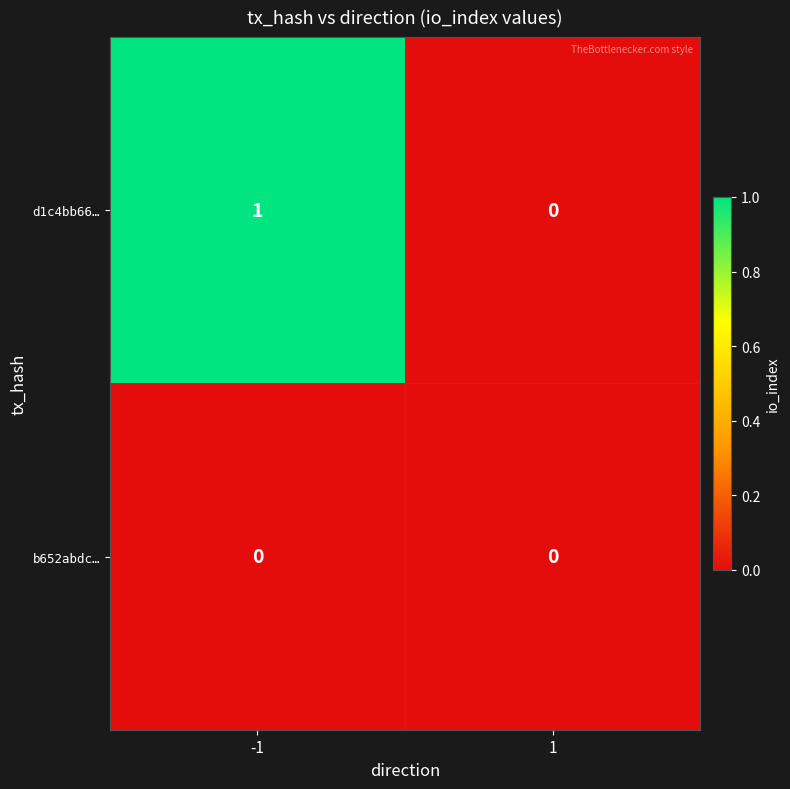

Is the value of b652abdc… at 1 greater than the value of d1c4bb66… at -1?

No